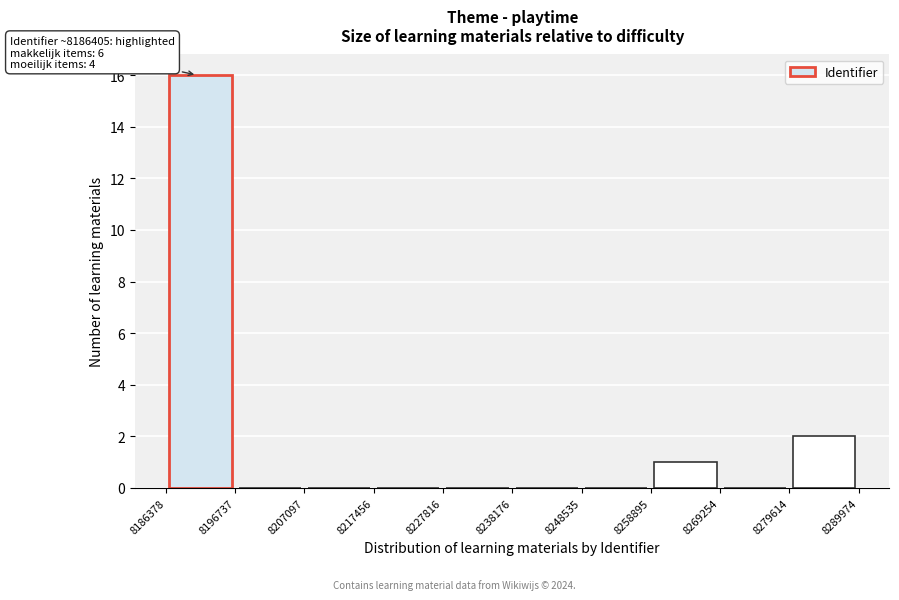

Which range on the x-axis has the tallest bar?

8186378 to 8196737